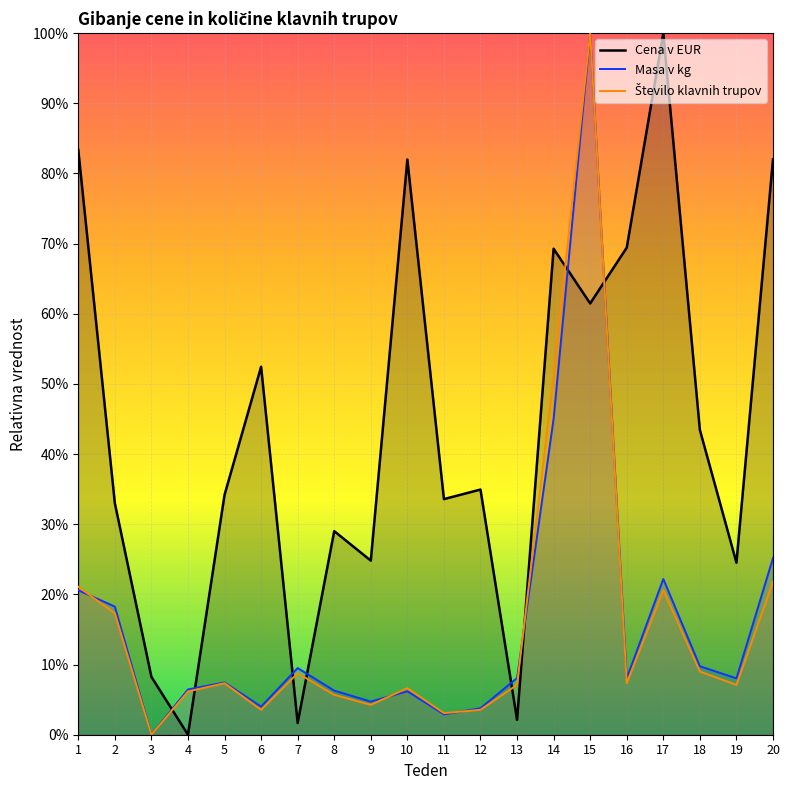

What value does the Število klavnih trupov series have at 10?

0.1